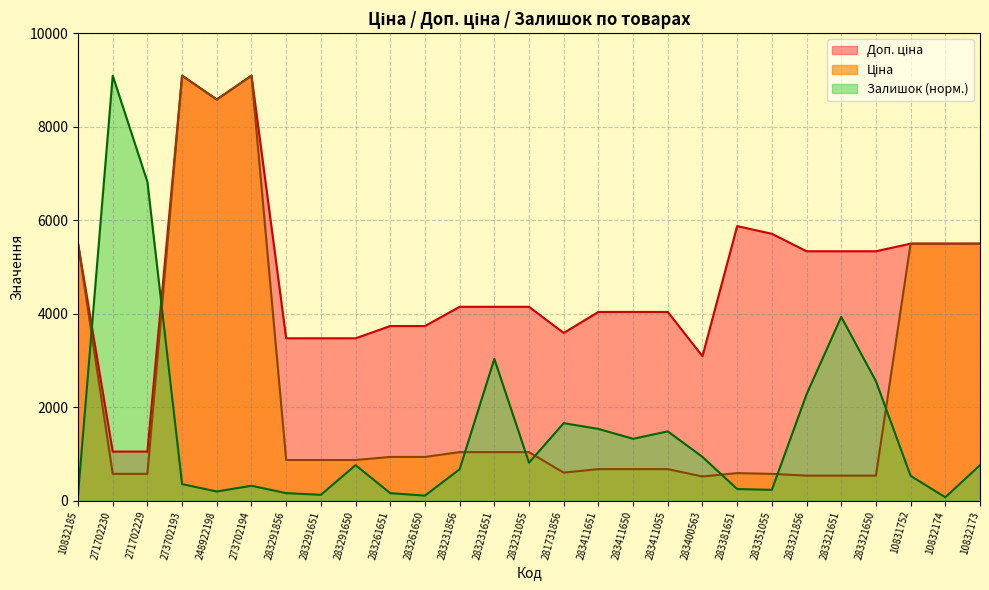

What is the spread (max minus min) of values at 283261650?

3628.4